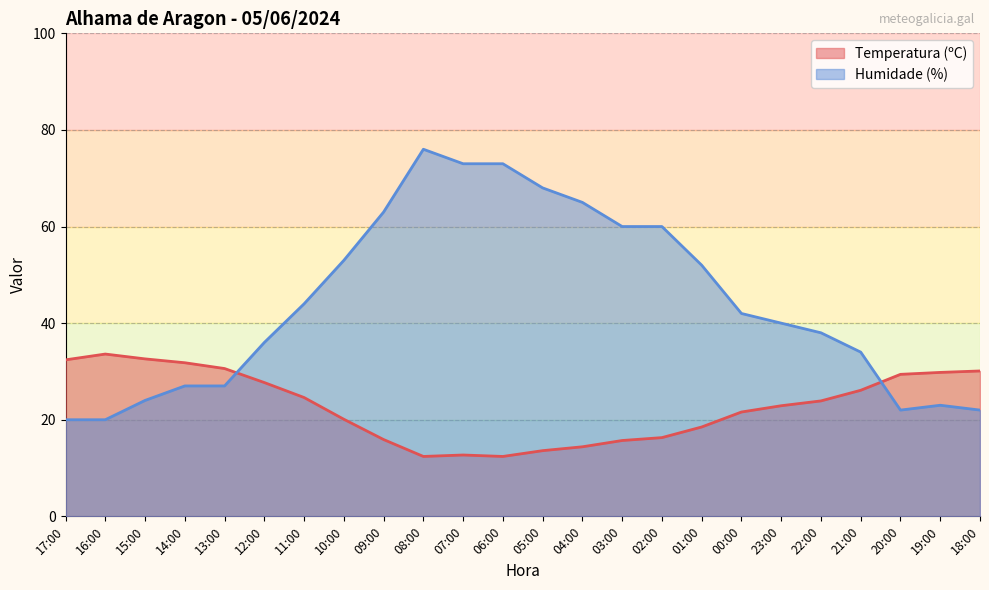

At which category is the sum across all series the highest?

08:00